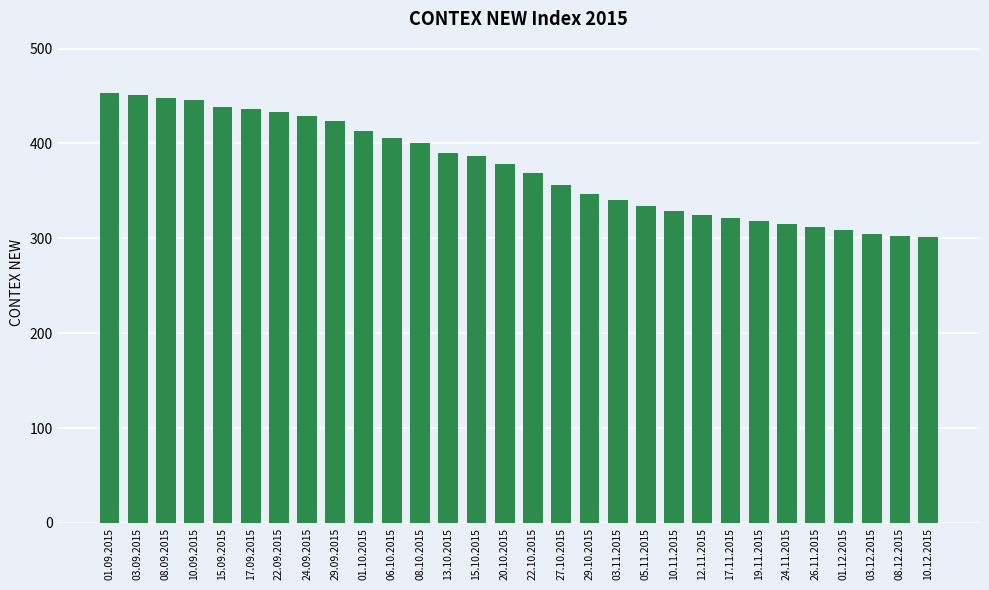

What is the minimum value shown in the chart?

301